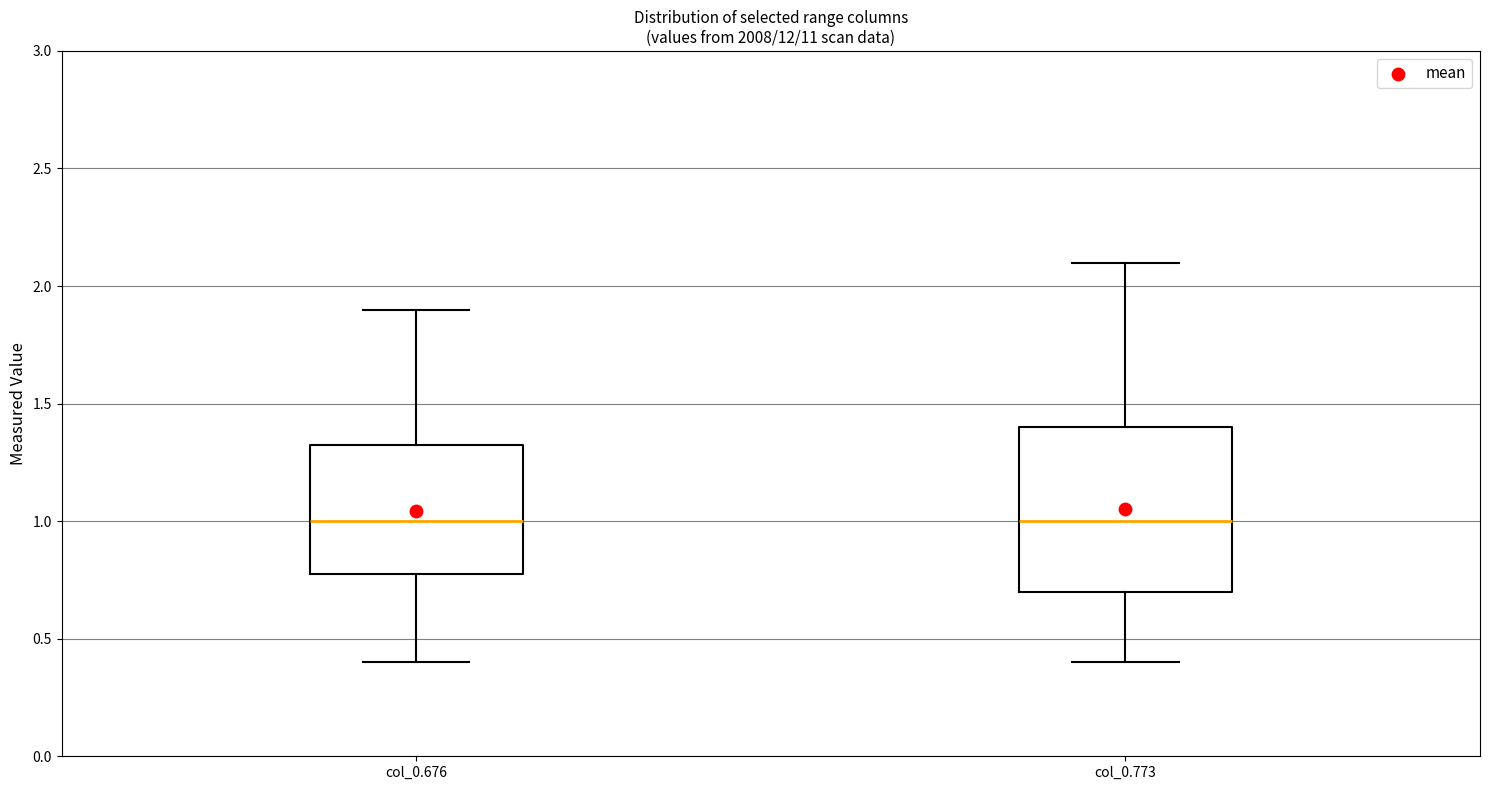

Reading left to right, transcribe this box plot: for each box, give where its median line is, the range the box spans, and where its two whiskers end, as read against the y-axis. The values are not printed on the chart, so give them approximately, as read against the axis.

col_0.676: median 1.00, box 0.80 to 1.35, whiskers 0.40 to 1.90
col_0.773: median 1.00, box 0.70 to 1.40, whiskers 0.40 to 2.10